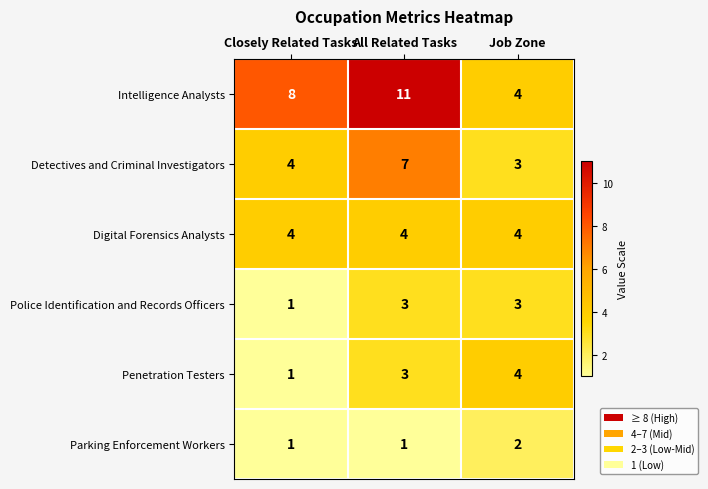

Between Closely Related Tasks and Job Zone, which series saw the biggest shift?

Intelligence Analysts